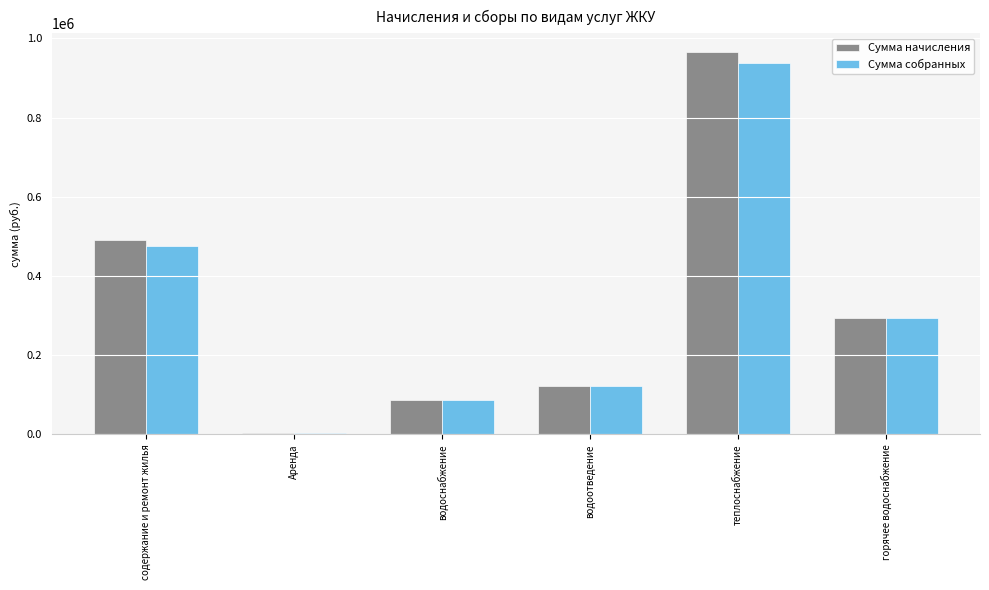

Reading left to right, list all the values displayed in this chart.

Сумма начисления: содержание и ремонт жилья=489629.9	Аренда=4067.8	водоснабжение=86778.2	водоотведение=122274.3	теплоснабжение=964327.7	горячее водоснабжение=294527.0
Сумма собранных: содержание и ремонт жилья=476854.2	Аренда=4067.8	водоснабжение=86588.6	водоотведение=121946.8	теплоснабжение=937657.3	горячее водоснабжение=293836.7